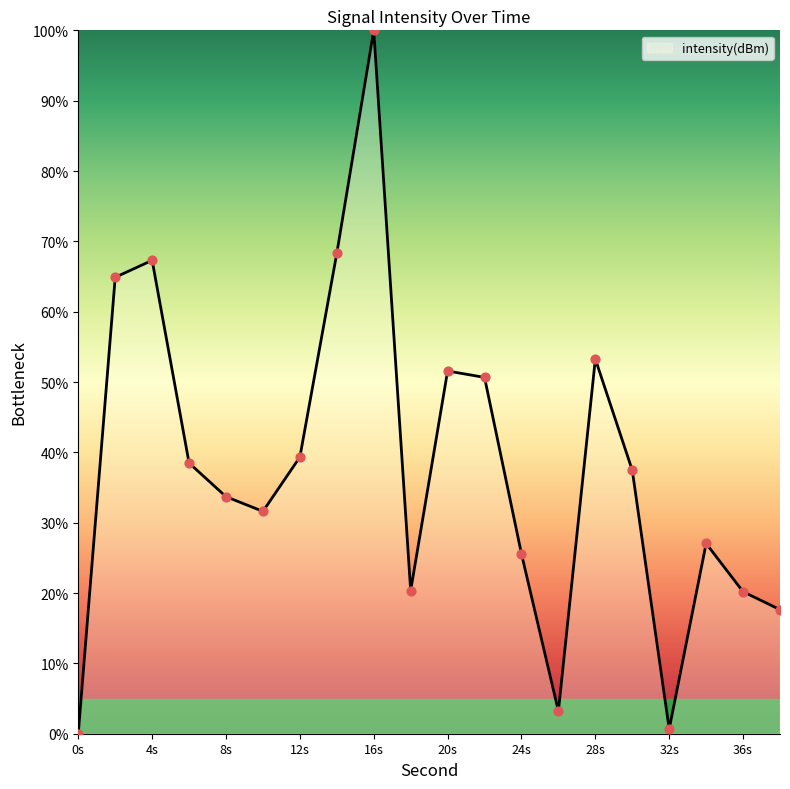

What is the difference between the maximum and minimum values?

100.0